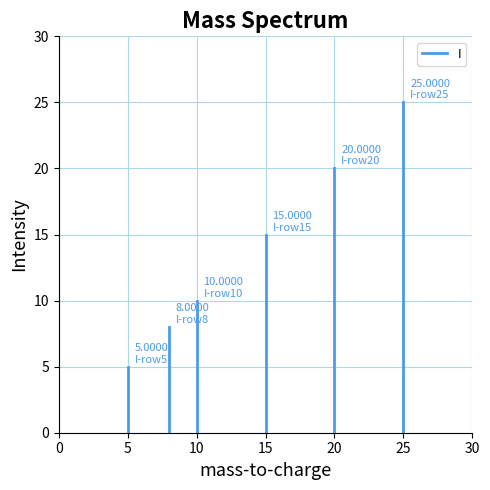

Between 0 and 5, which is larger?

5